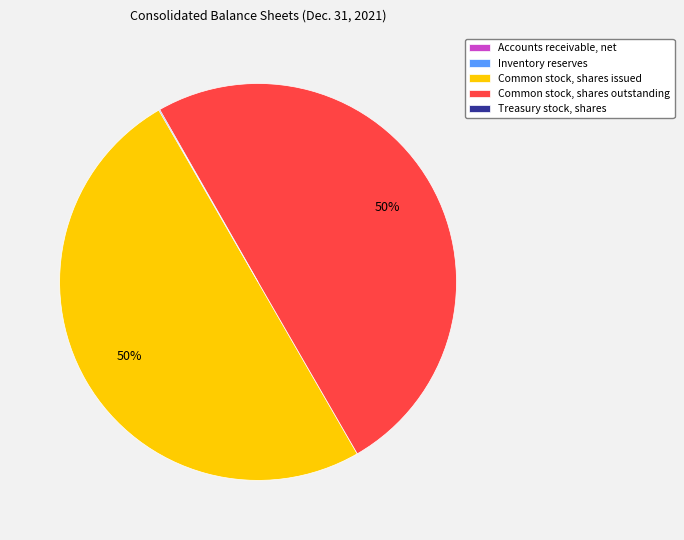

To the nearest percent, what percentage of the pie is Common stock, shares issued?

50%